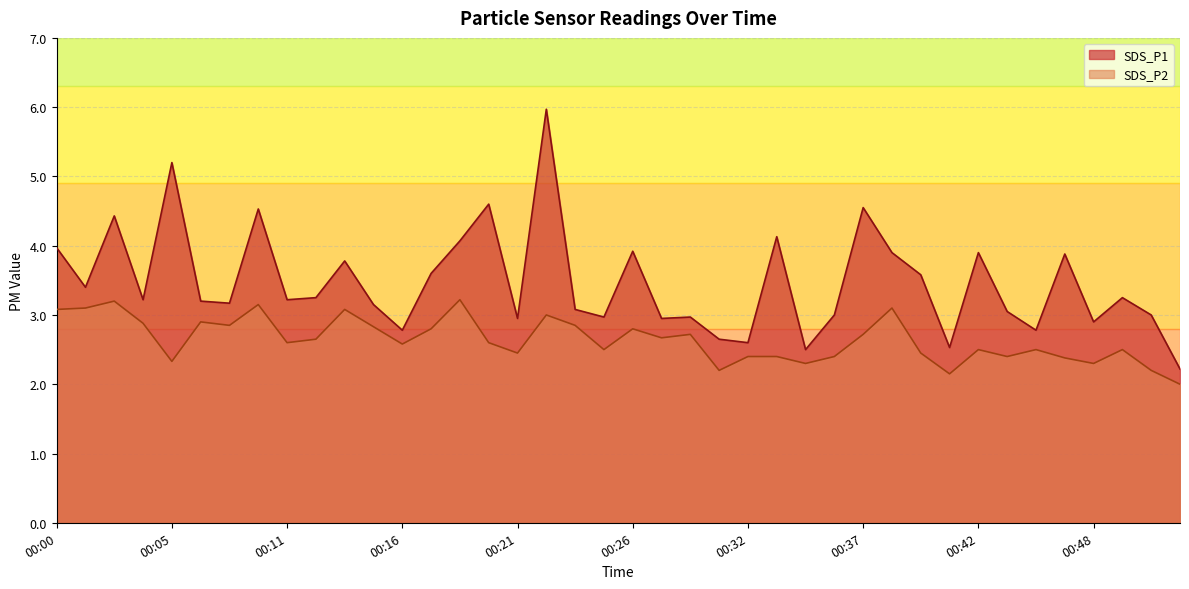

Is the value of SDS_P1 at 00:45 greater than the value of SDS_P2 at 00:17?

No